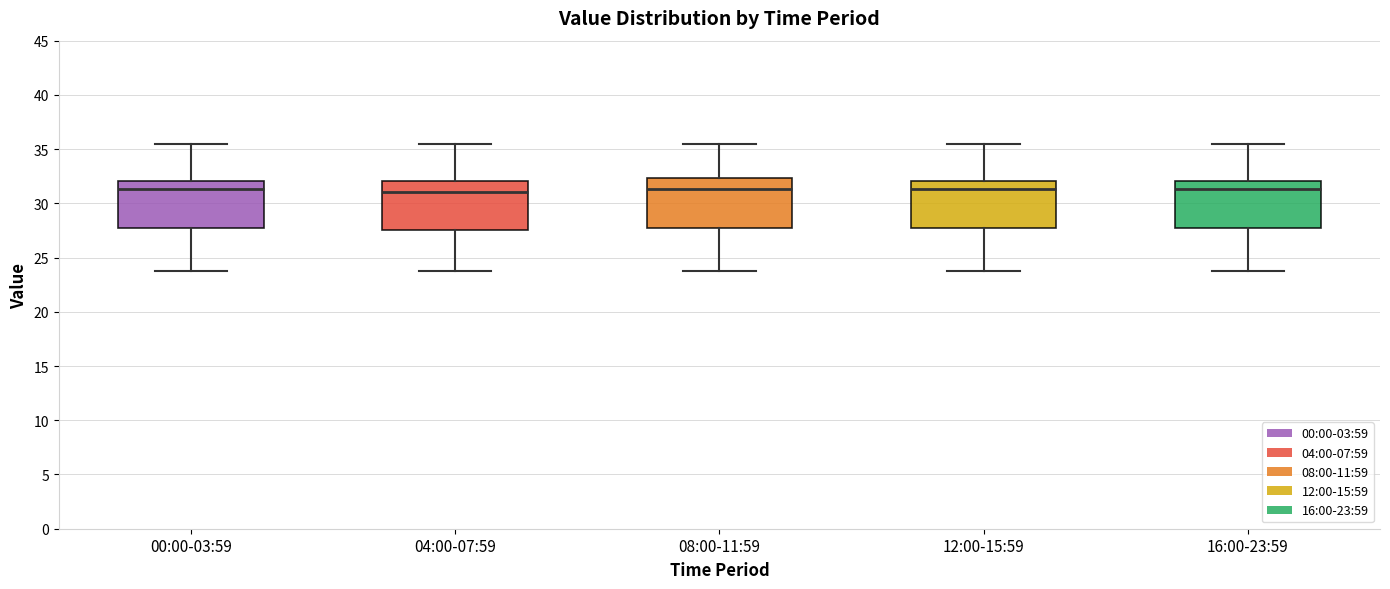

Where does the median line of the box for 00:00-03:59 sit on the y-axis? The values are not printed on the chart, so give them approximately, as read against the axis.

31.5